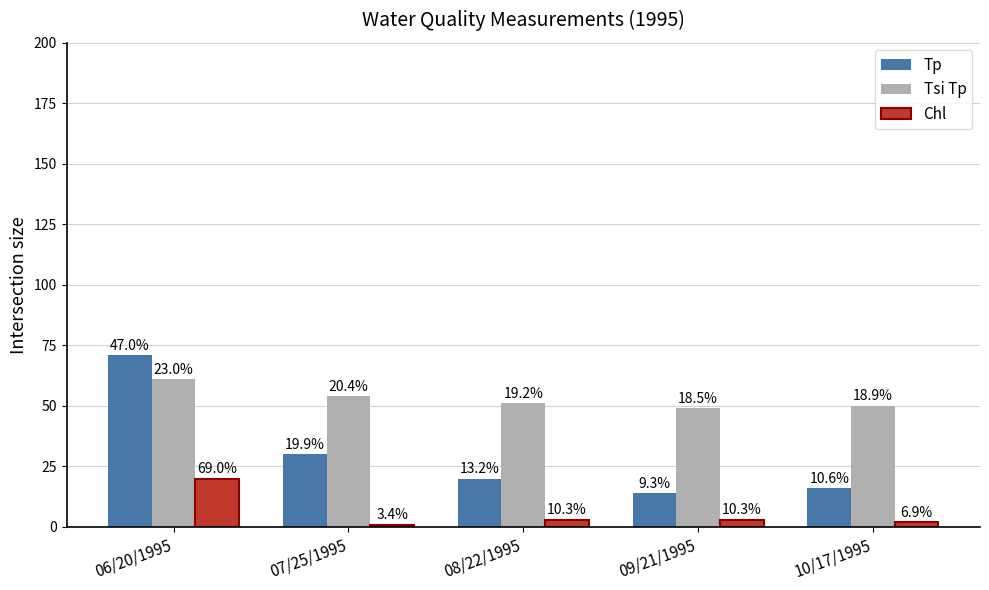

What is the value of the Tp bar at the 5th from the left?

16